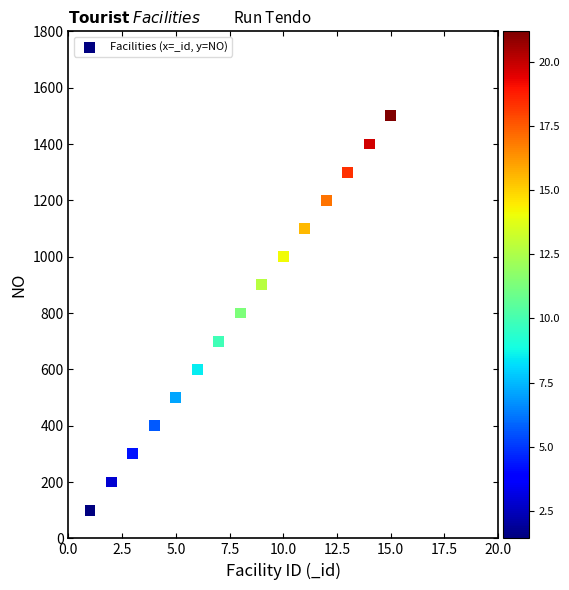

What is the range of X values (max minus min)?

14